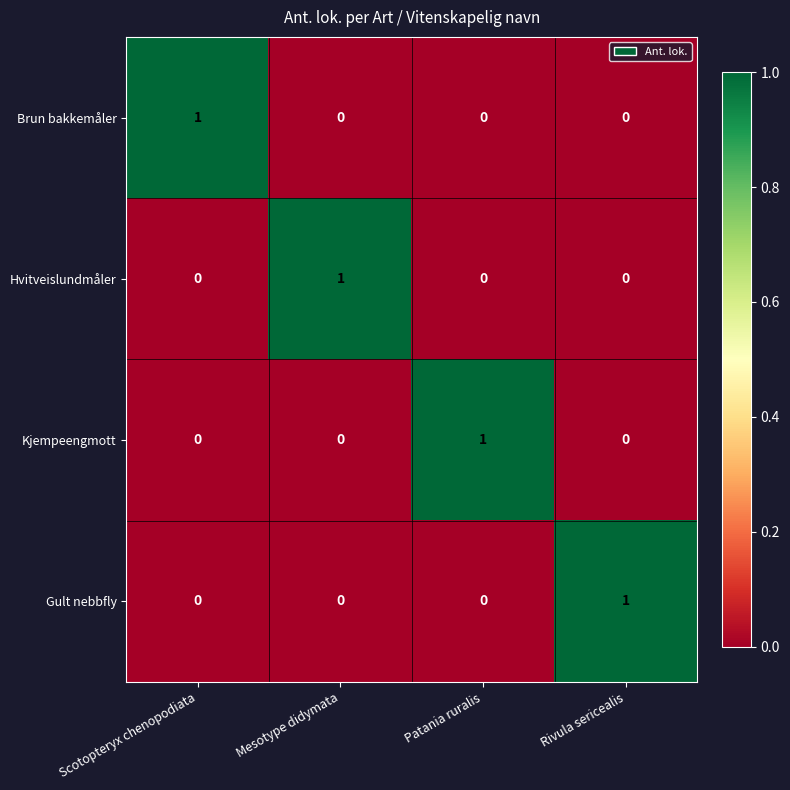

At how many categories does at least one series exceed 0?

4